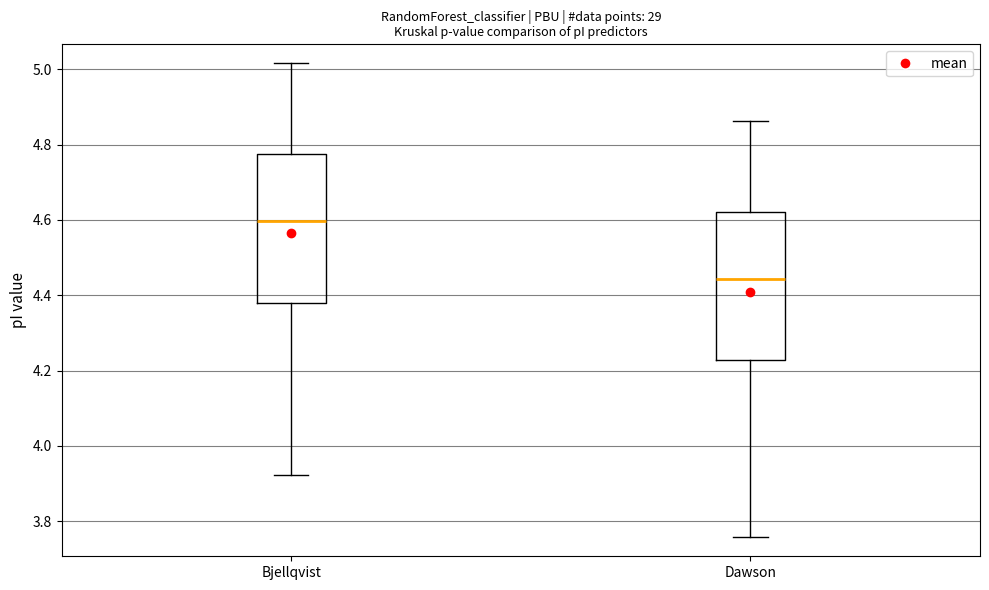

Reading left to right, transcribe this box plot: for each box, give where its median line is, the range the box spans, and where its two whiskers end, as read against the y-axis. The values are not printed on the chart, so give them approximately, as read against the axis.

Bjellqvist: median 4.60, box 4.38 to 4.78, whiskers 3.92 to 5.02
Dawson: median 4.44, box 4.22 to 4.62, whiskers 3.76 to 4.86